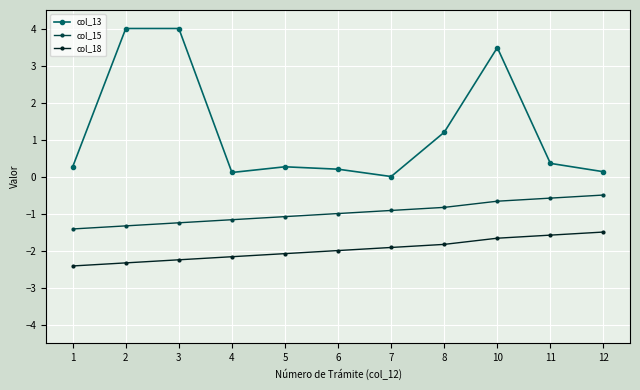

True or false: col_18 has a value of -0.8 at 12.

False